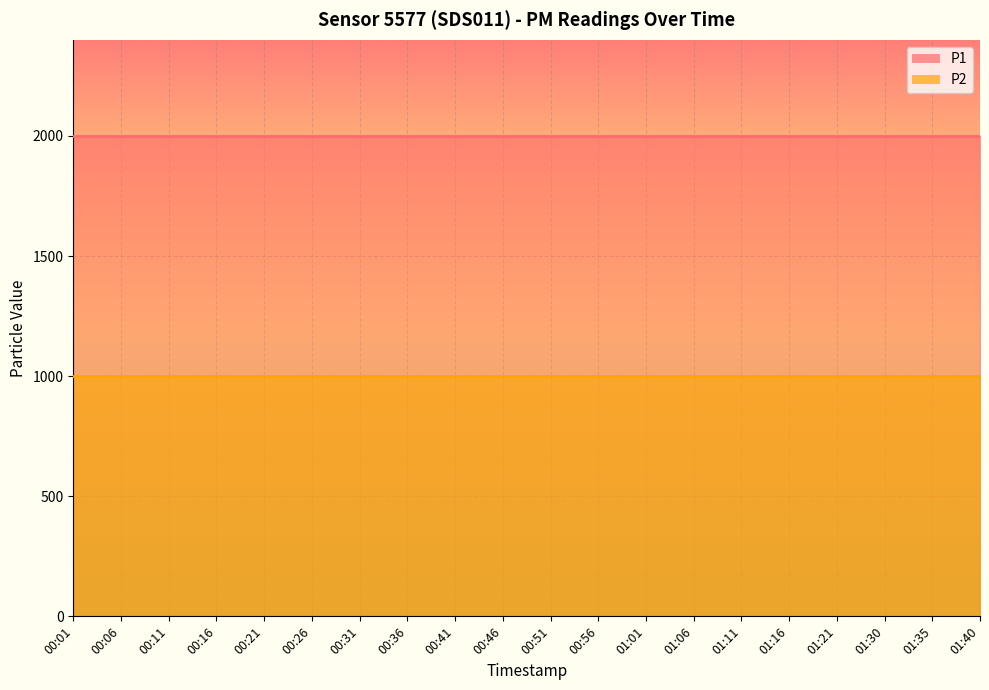

What position from the right is 00:46?

11